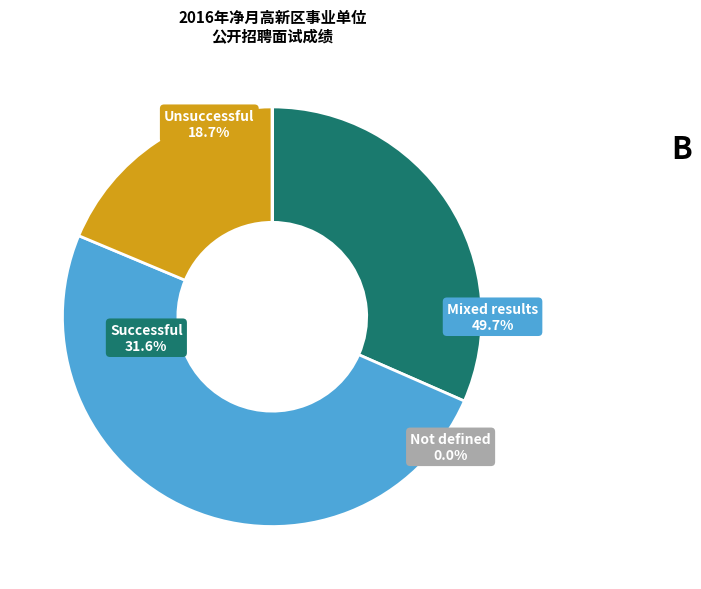

Is it true that 秦旭 is 18% of the pie?

False